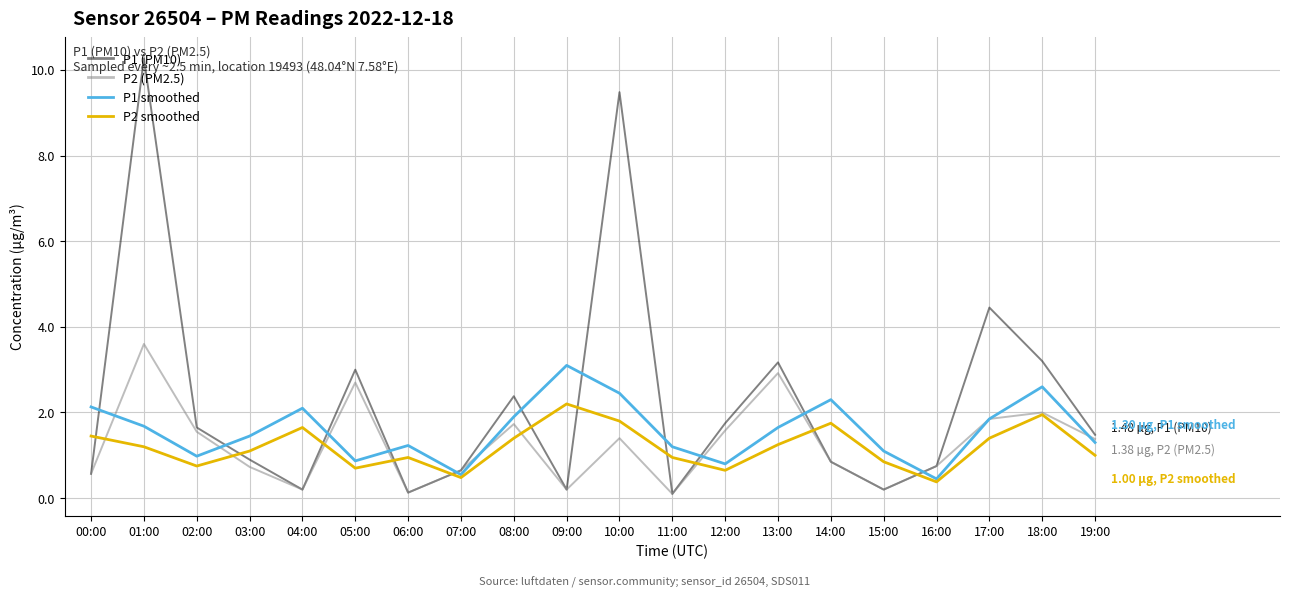

At 01:00, list the series in order from largest to smallest.

P1 (PM10), P2 (PM2.5), P1 smoothed, P2 smoothed